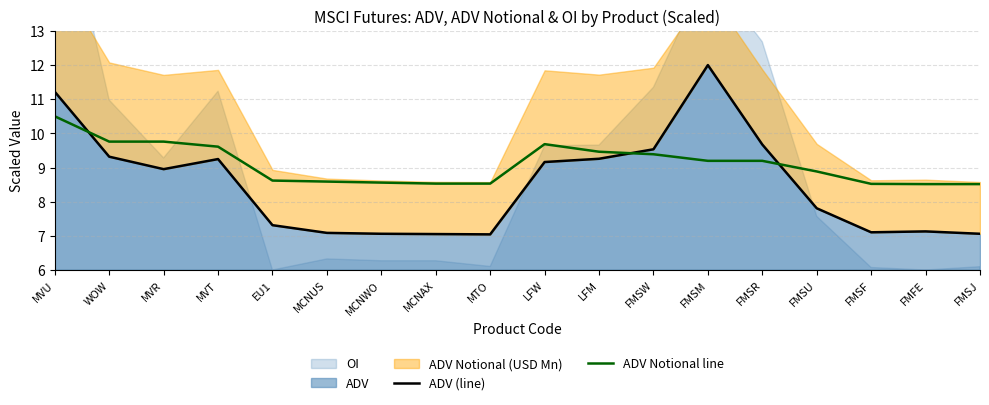

True or false: ADV (line) and ADV Notional line cross at least once.

True